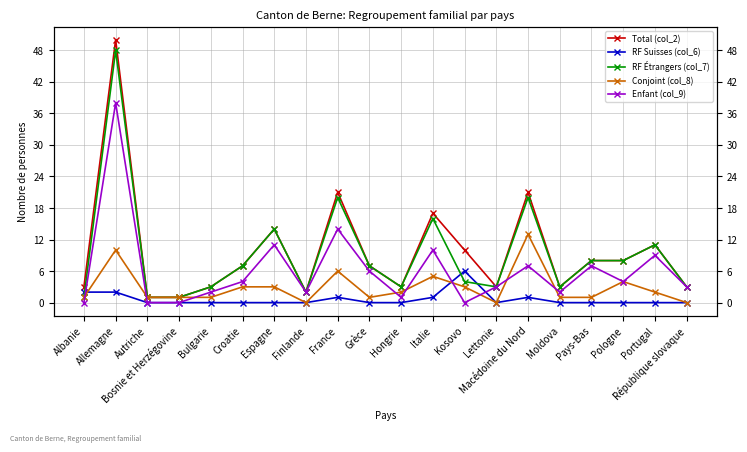

Between Bosnie et Herzégovine and Bulgarie, which is larger?

Bulgarie